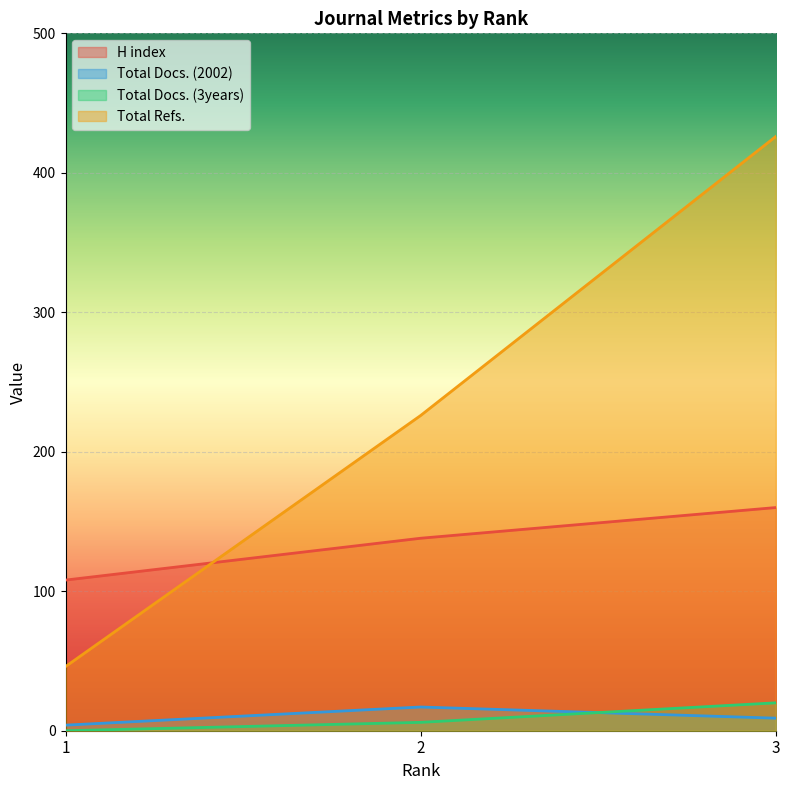

Which label corresponds to the largest value in the chart?

3